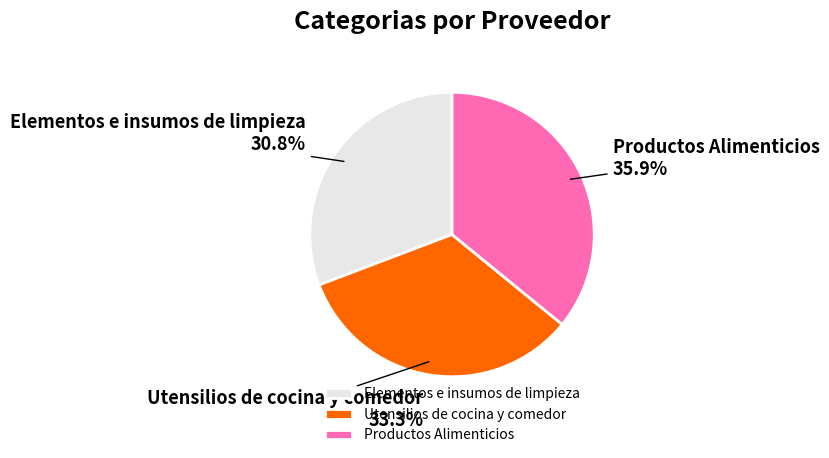

How many slices are in this pie chart?

3